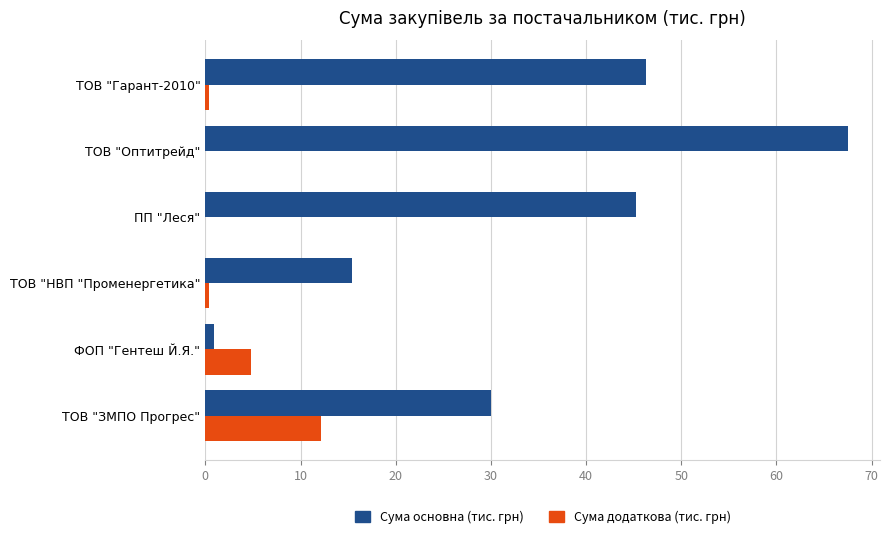

The Сума додаткова (тис. грн) series shows -8.1 at ТОВ "Оптитрейд". True or false?

False